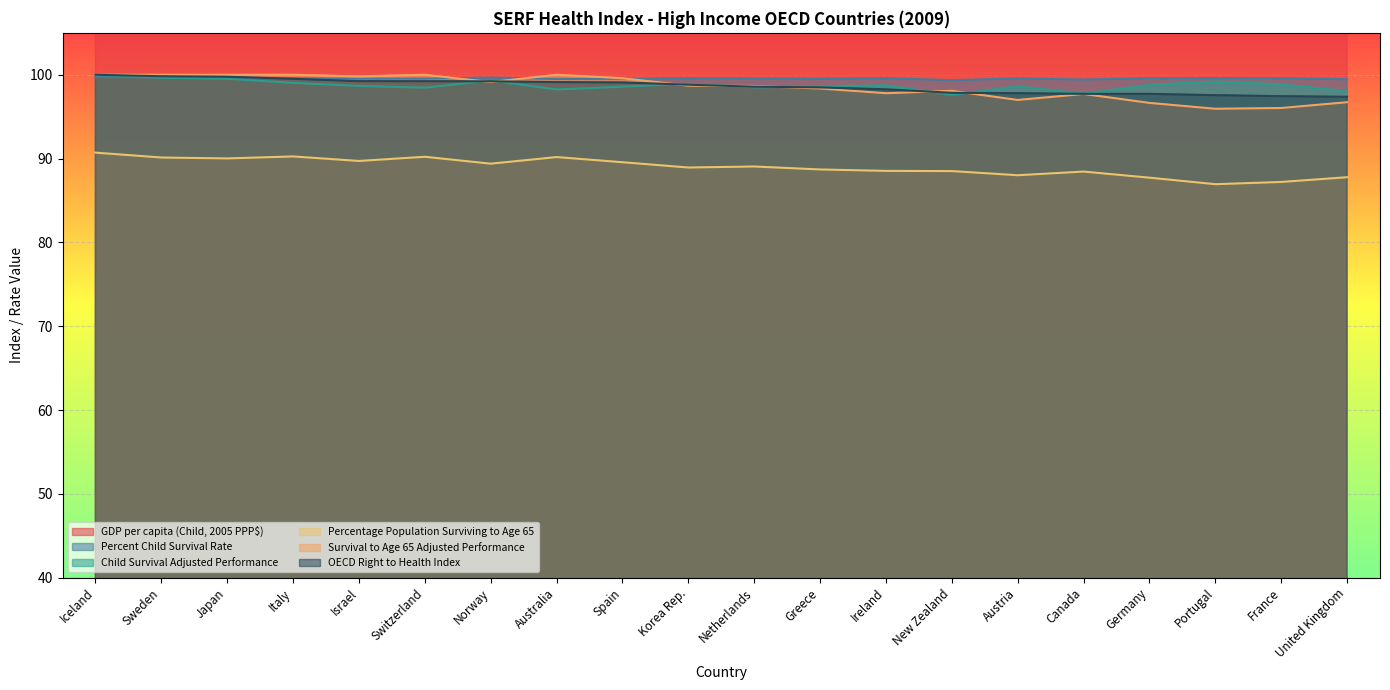

Reading right to left, extract all data points from this chart.

GDP per capita (Child, 2005 PPP$): 32247.4	29168.3	21505.6	32169.6	34630.7	34690.5	25602.5	36064.5	25300.7	36520.1	25299.2	26792.5	34497.1	47134.8	38318.7	25800.4	26729.2	29625.4	32299.7	34106.1
Percent Child Survival Rate: 99.5	99.6	99.6	99.6	99.4	99.5	99.4	99.6	99.5	99.5	99.6	99.5	99.5	99.7	99.5	99.5	99.6	99.7	99.7	99.8
Child Survival Adjusted Performance: 98.0	98.9	99.2	98.8	97.7	98.6	97.6	98.7	98.6	98.5	98.9	98.6	98.2	99.3	98.5	98.7	99.0	99.5	99.6	100.0
Percentage Population Surviving to Age 65: 87.8	87.2	86.9	87.7	88.4	88.0	88.5	88.5	88.7	89.1	88.9	89.6	90.2	89.4	90.2	89.7	90.3	90.0	90.1	90.7
Survival to Age 65 Adjusted Performance: 96.7	96.0	95.9	96.6	97.7	97.0	98.1	97.8	98.4	98.7	98.7	99.6	100.0	99.1	100.0	99.8	100.0	100.0	100.0	100.0
OECD Right to Health Index: 97.4	97.4	97.6	97.7	97.7	97.8	97.8	98.3	98.5	98.6	98.8	99.1	99.1	99.2	99.2	99.2	99.5	99.8	99.8	100.0